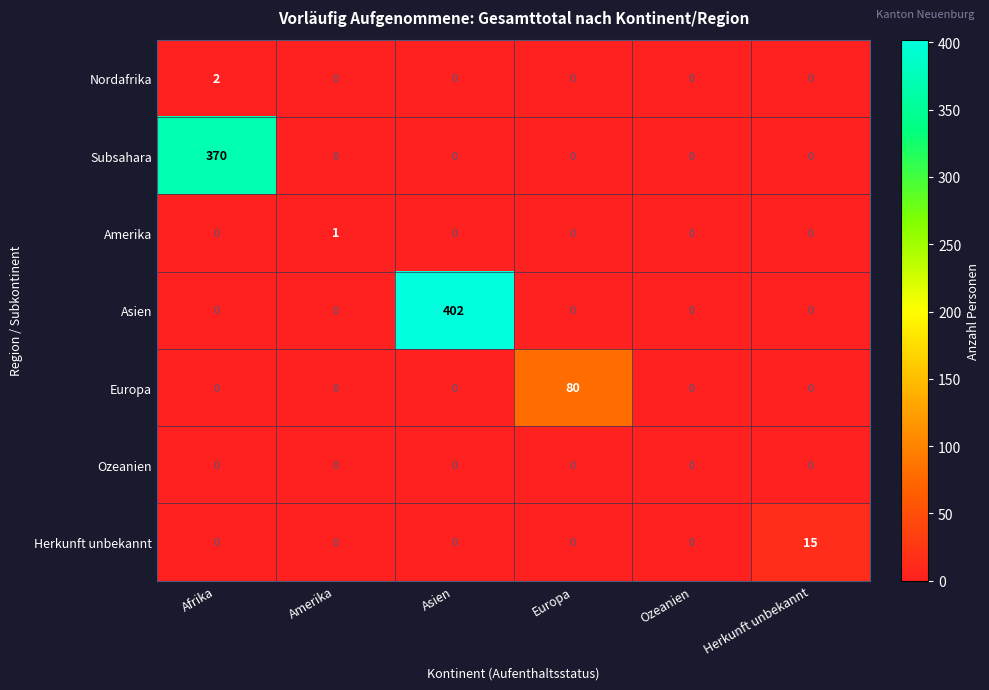

Count the number of categories in the chart.

6